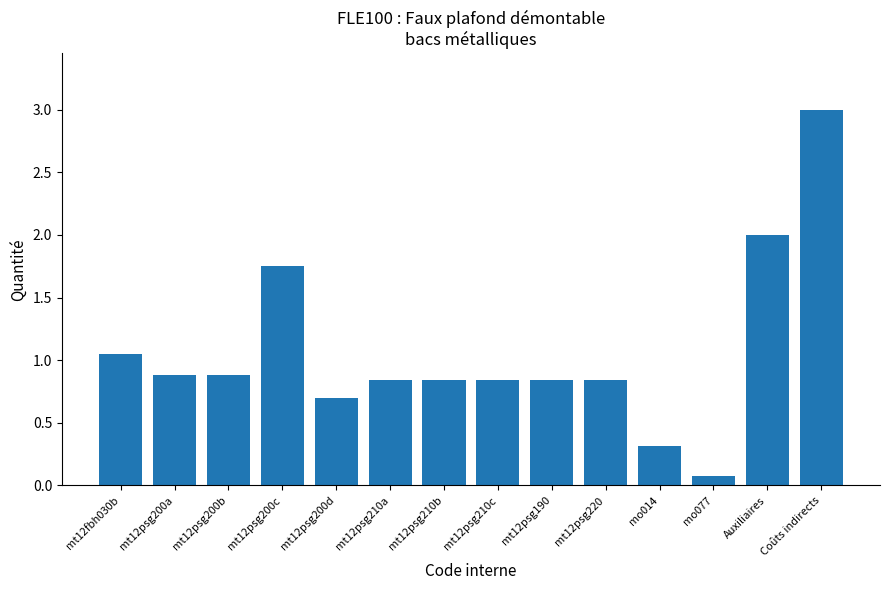

True or false: the data shows 0.7 at mt12psg200d.

True